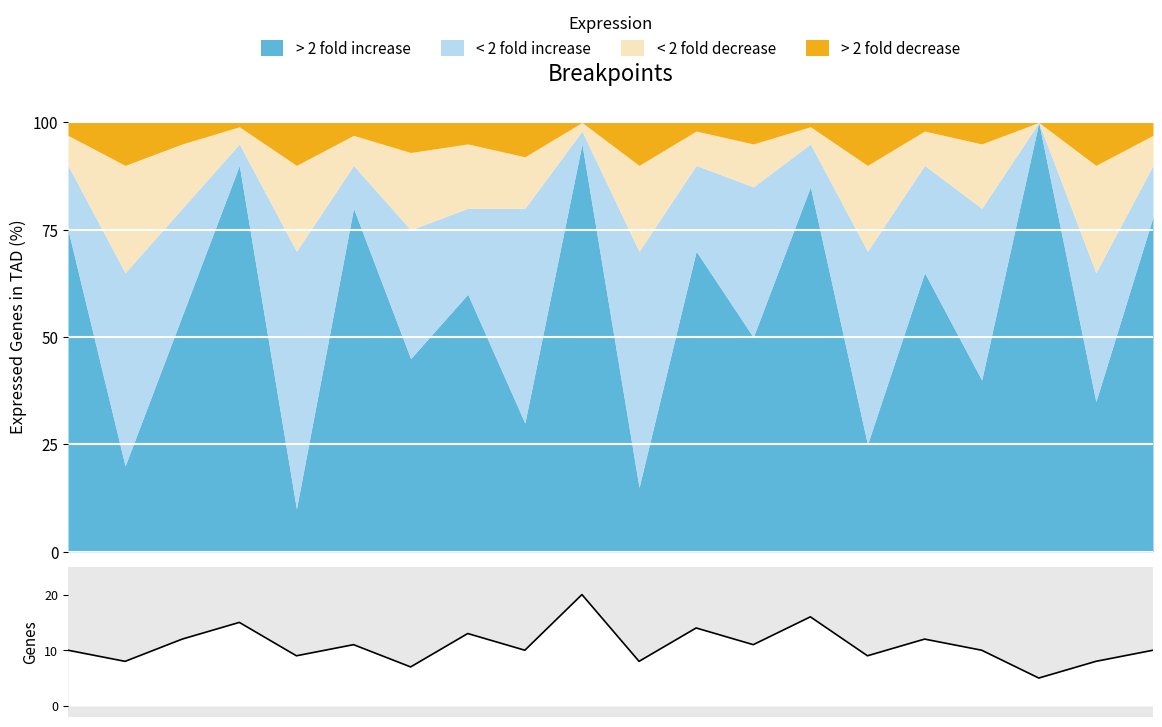

Which label corresponds to the largest value in the chart?

9